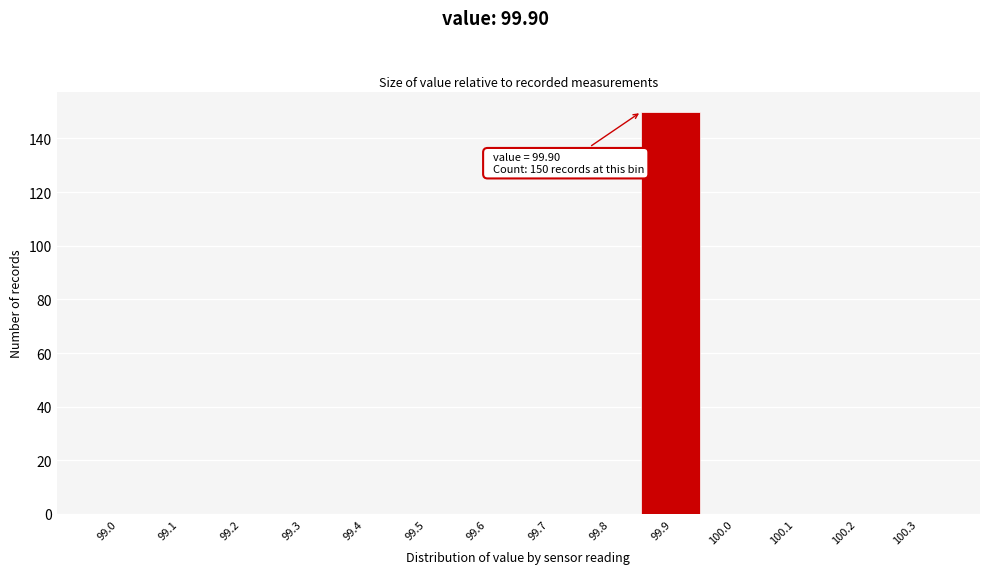

Reading left to right, what are all the values shown in this chart?

99.0=0	99.1=0	99.2=0	99.3=0	99.4=0	99.5=0	99.6=0	99.7=0	99.8=0	99.9=150	100.0=0	100.1=0	100.2=0	100.3=0